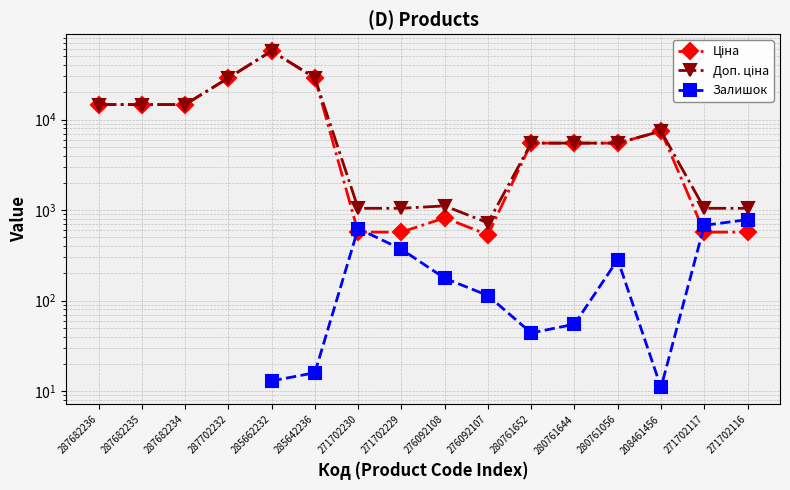

Which has a higher value, 276092107 or 276092108?

276092108